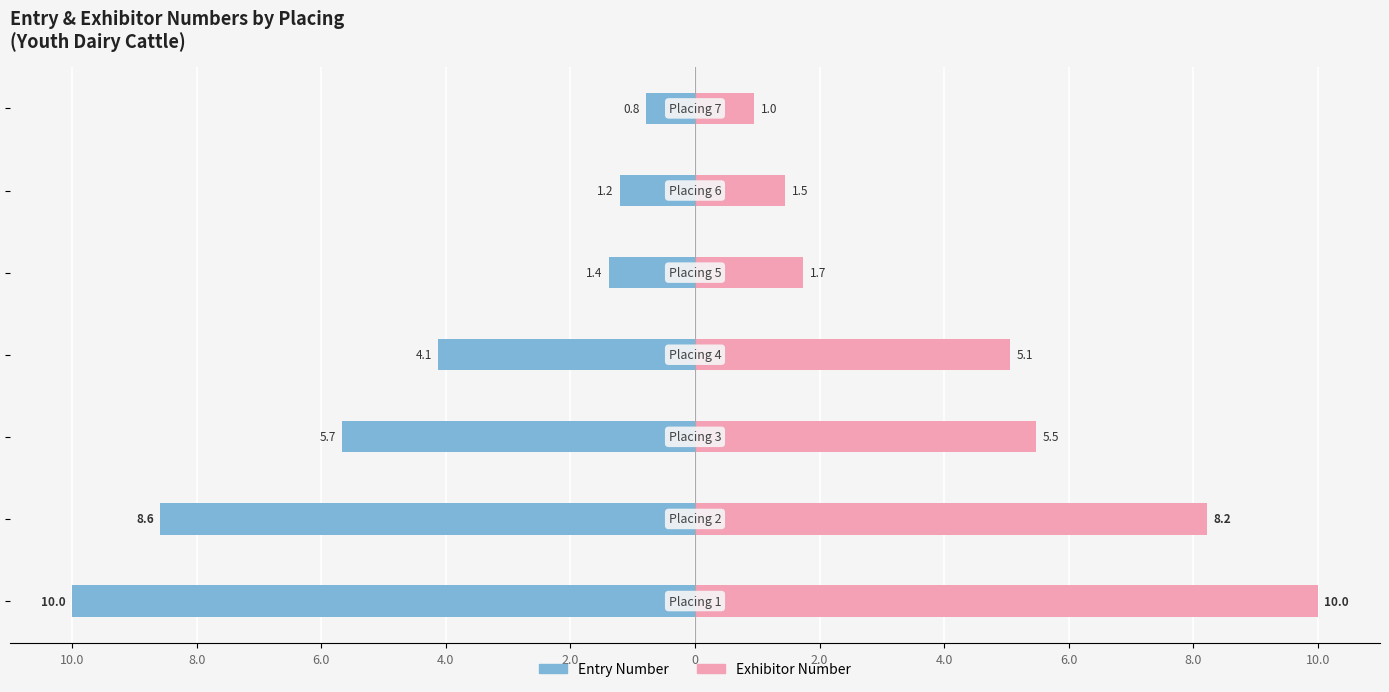

True or false: Entry Number has a value of -8.6 at 8.0.

True